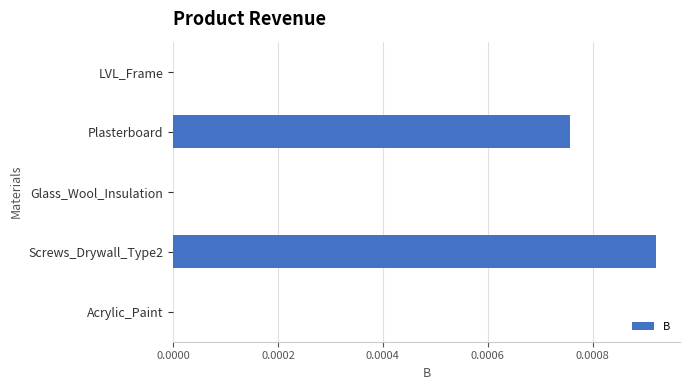

Which has a higher value, Acrylic_Paint or Plasterboard?

Plasterboard